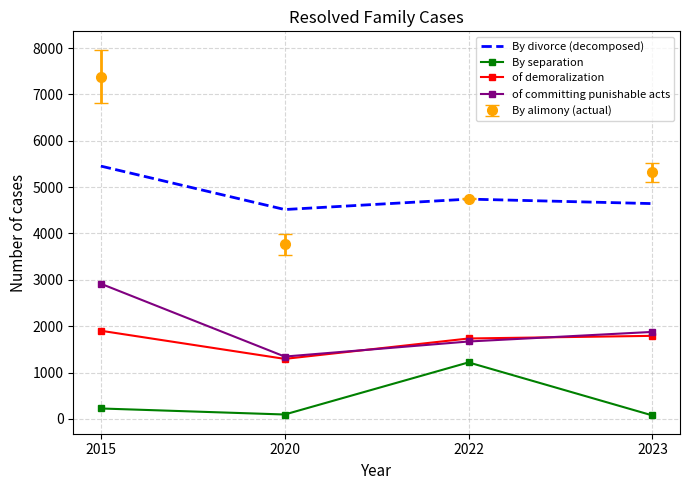

Which category has the highest value in the By separation series?

2022